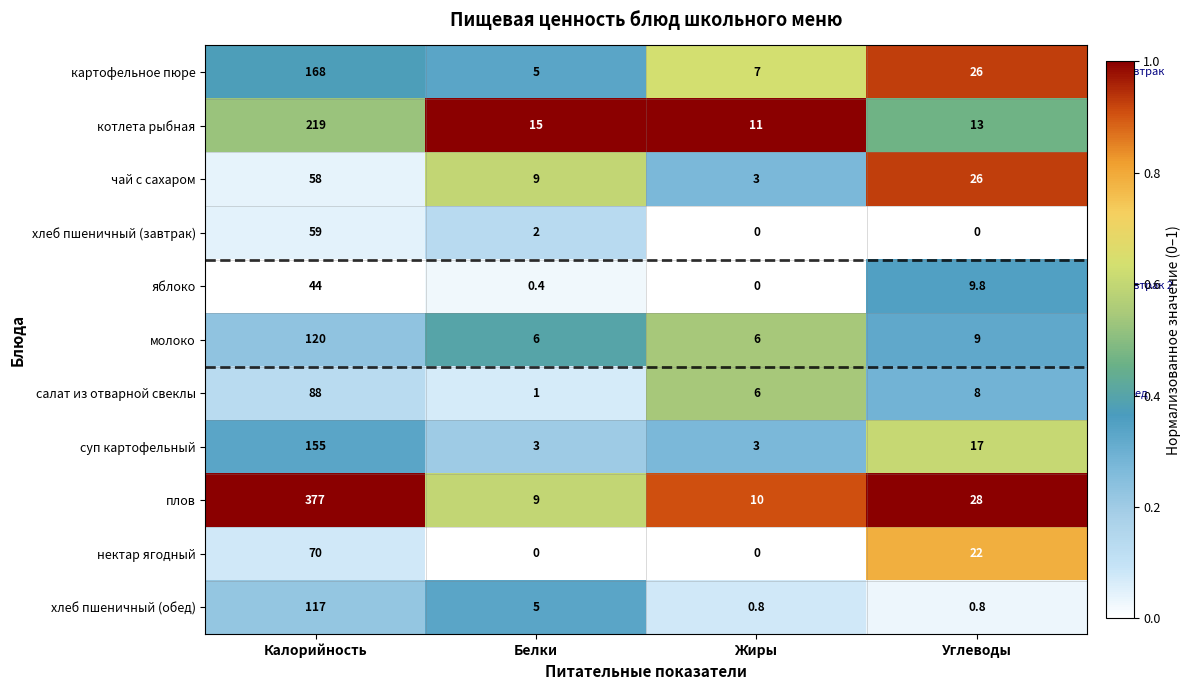

Rank the series by their maximum value, from highest to lowest.

плов, котлета рыбная, картофельное пюре, суп картофельный, молоко, хлеб пшеничный (обед), салат из отварной свеклы, нектар ягодный, хлеб пшеничный (завтрак), чай с сахаром, яблоко